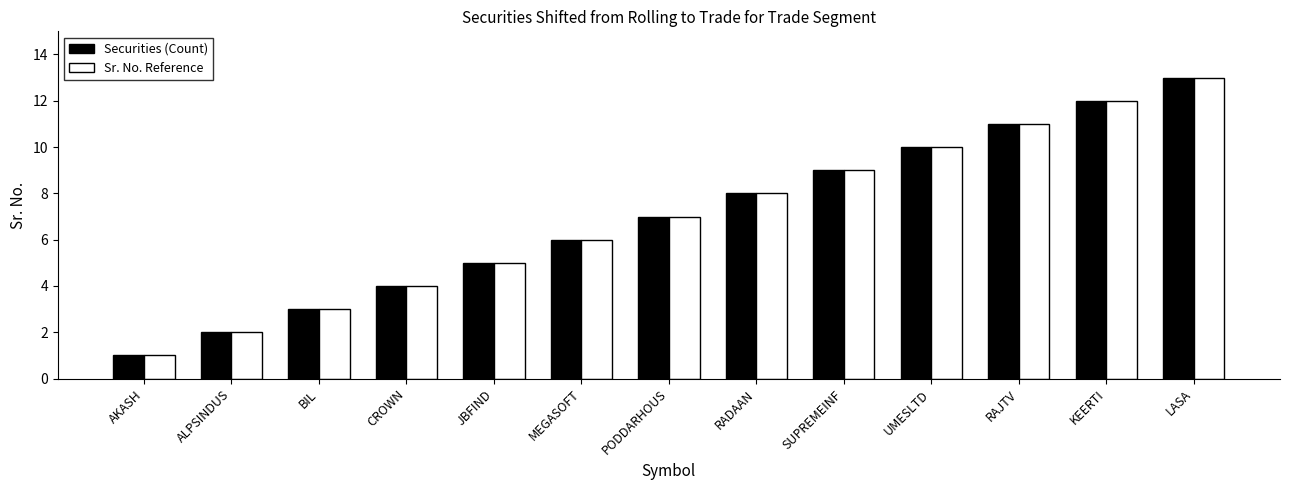

What is the sum of the Securities (Count) values at AKASH and PODDARHOUS?

8